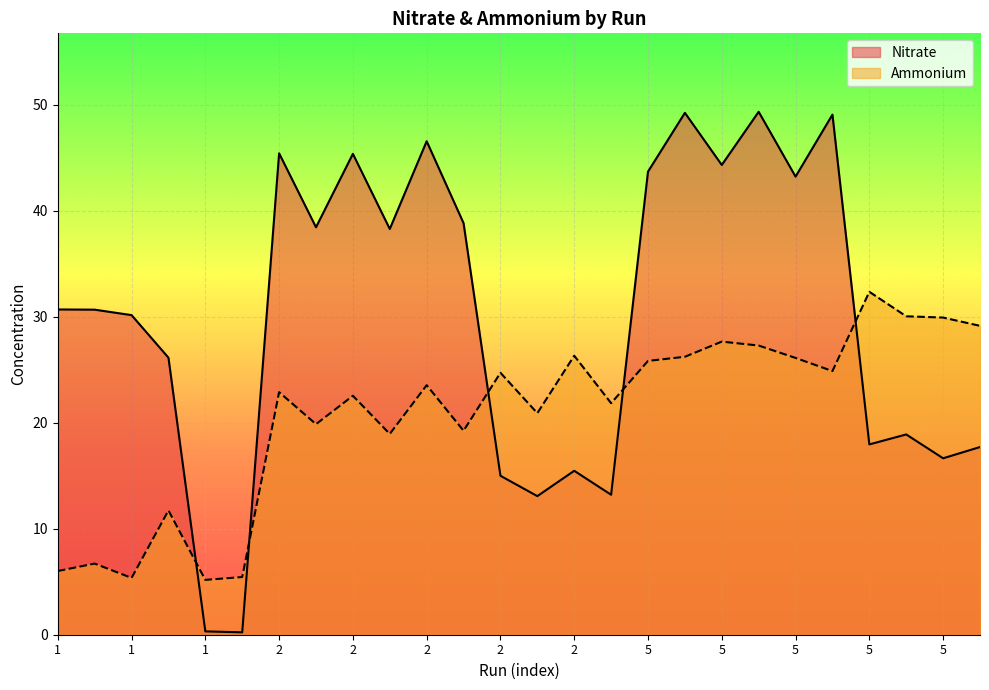

Which label corresponds to the largest value in the chart?

3